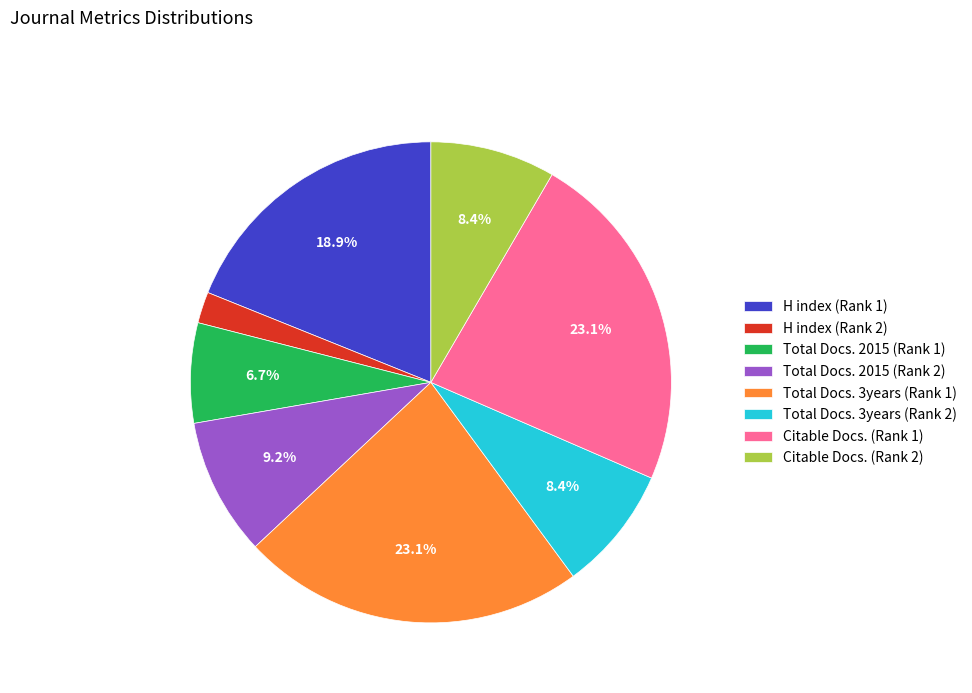

Does H index (Rank 2) represent more than half of the total?

No